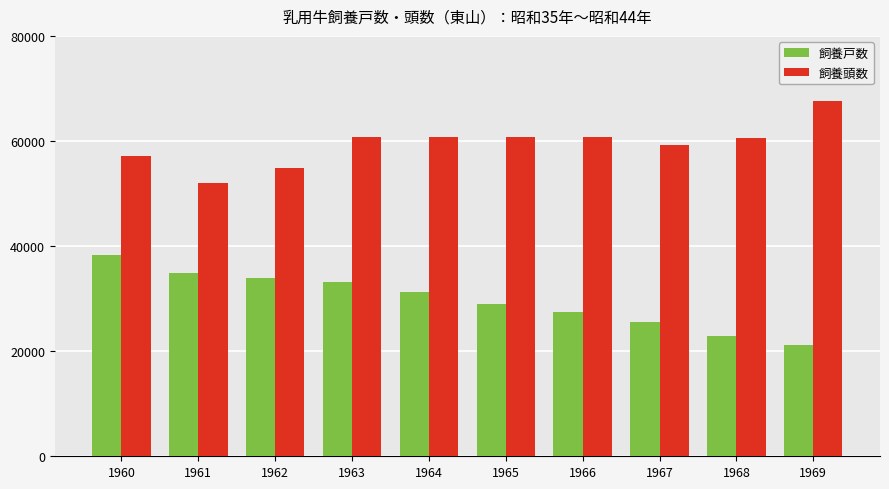

What is the maximum value shown in the chart?

67630